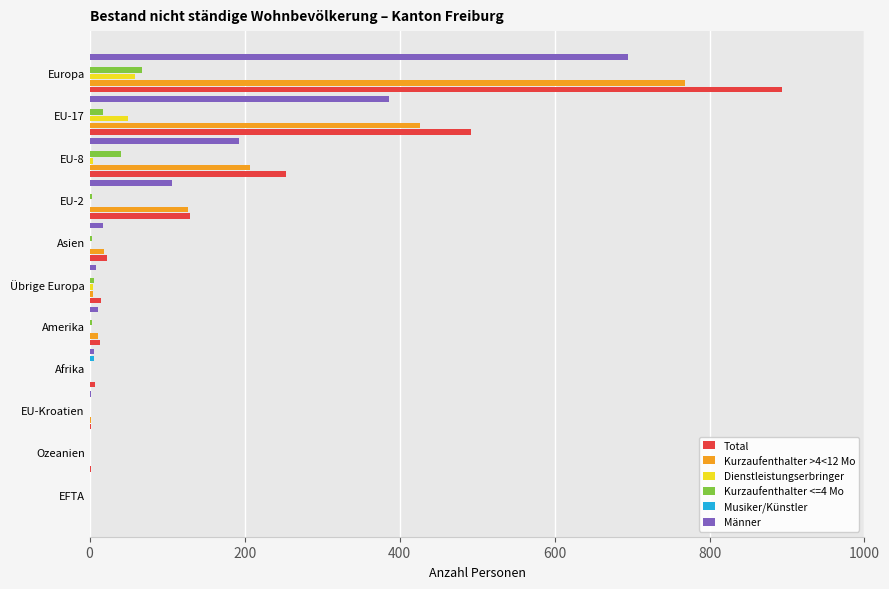

Which series has the widest spread of values?

Total